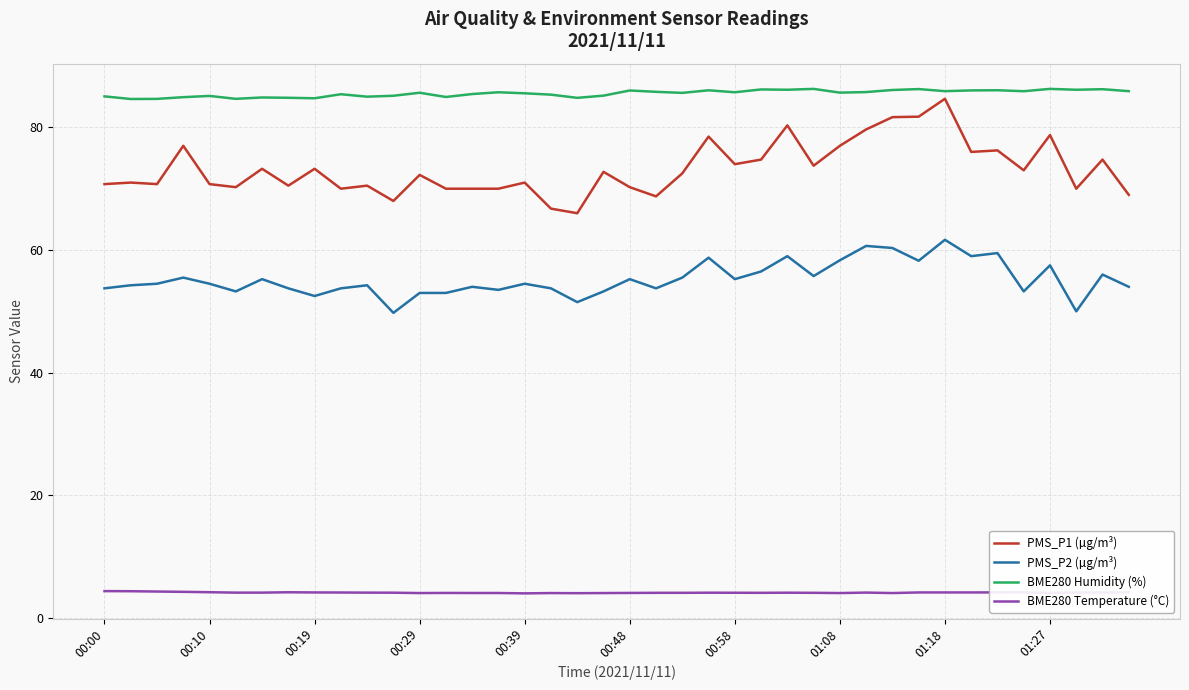

What is the difference between the maximum and minimum values in the PMS_P1 (µg/m³) series?

18.7